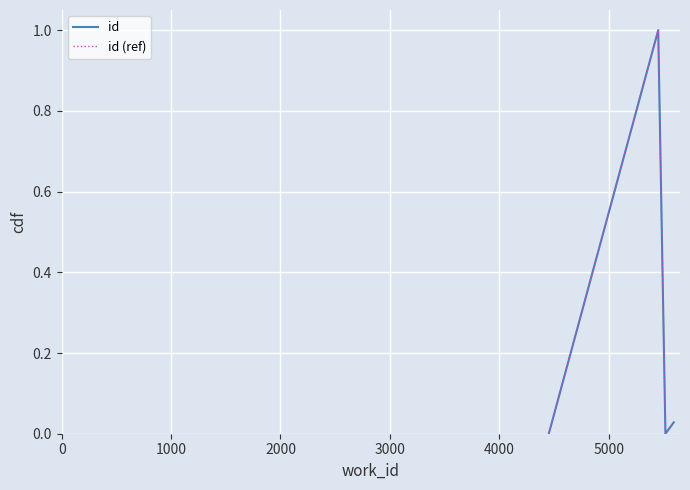

Is this an area chart (filled region under the line)?

No